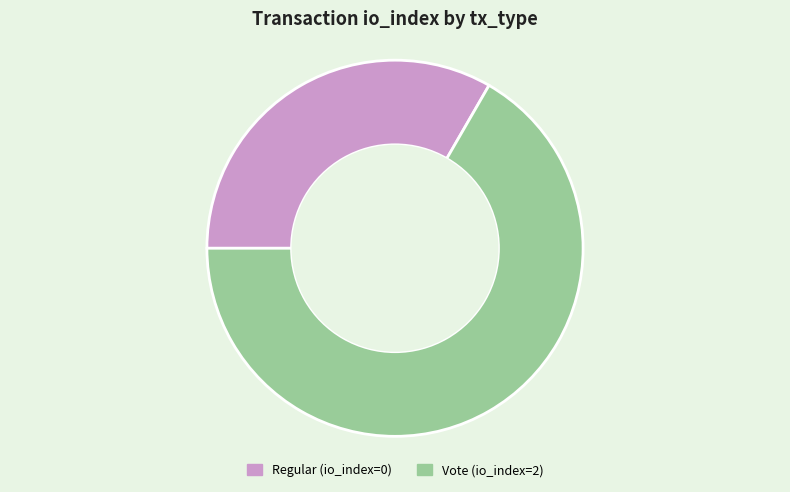

Which category has the biggest portion of the pie?

Vote